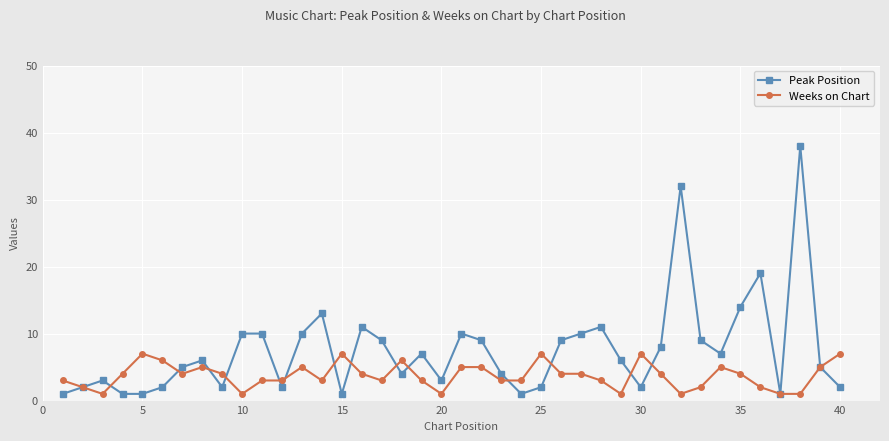

List the series in order of their peak value, lowest first.

Weeks on Chart, Peak Position